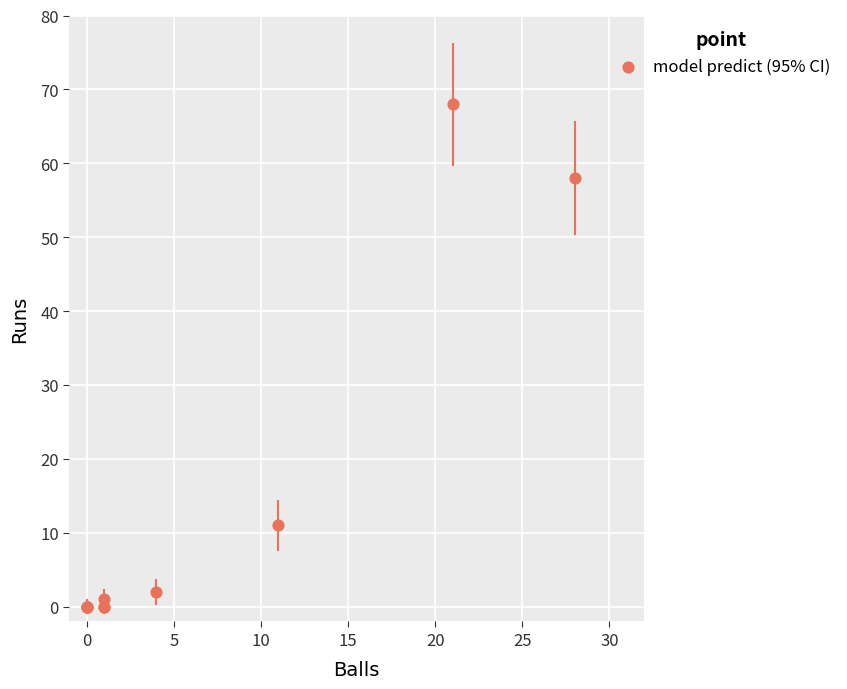

What Y value in the scatter plot is closest to 34?

11